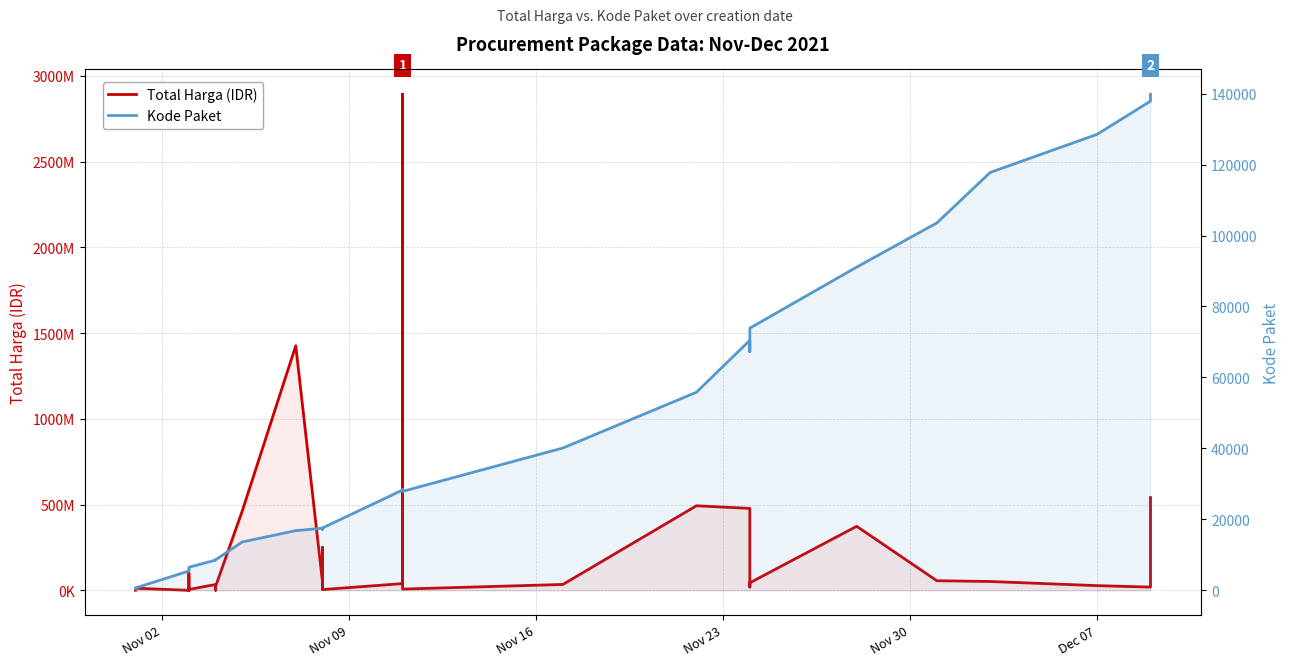

Reading left to right, extract all data points from this chart.

Total Harga (IDR): 333600	12453900	78000	98772570	2772000	265000	4672200	182000	8742500	5129000	34000000	32441200	577875	23653000	464002100	1425867900	49730040	9180000	15513960	250350000	4350000	39440000	2892122000	7401240	34292000	493000000	477600000	19175000	43859200	373404000	56152800	51601000	27412000	18900000	541071000
Kode Paket: 464	675	5449	5997	6214	6246	6300	6350	6397	6503	8530	8646	8668	8601	13652	16823	17509	17272	17283	17238	17580	28271	28425	27891	40112	55826	70453	67279	73894	91101	103541	117783	128516	137876	139817